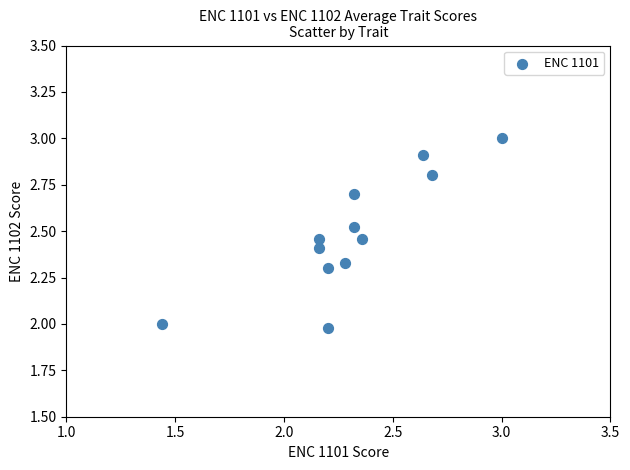

What is the range of Y values (max minus min)?

1.0